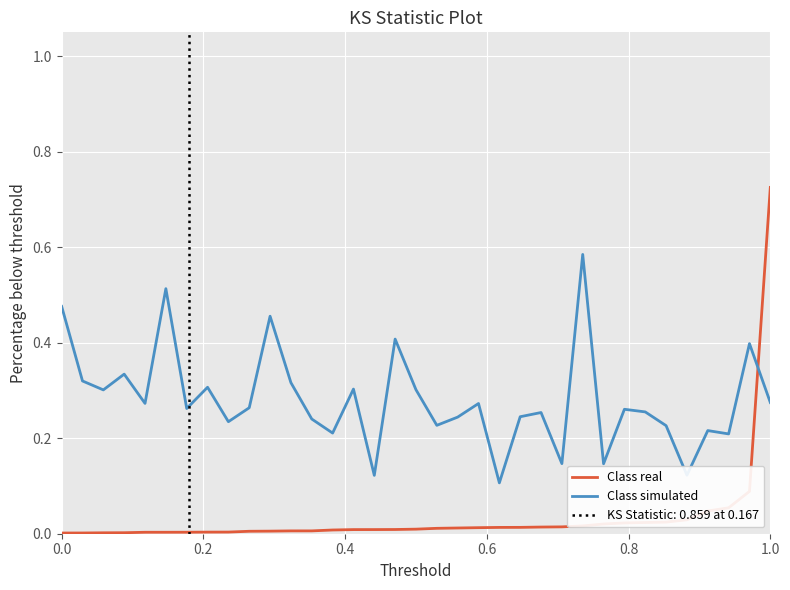

Does the chart display data point markers on the line(s)?

No